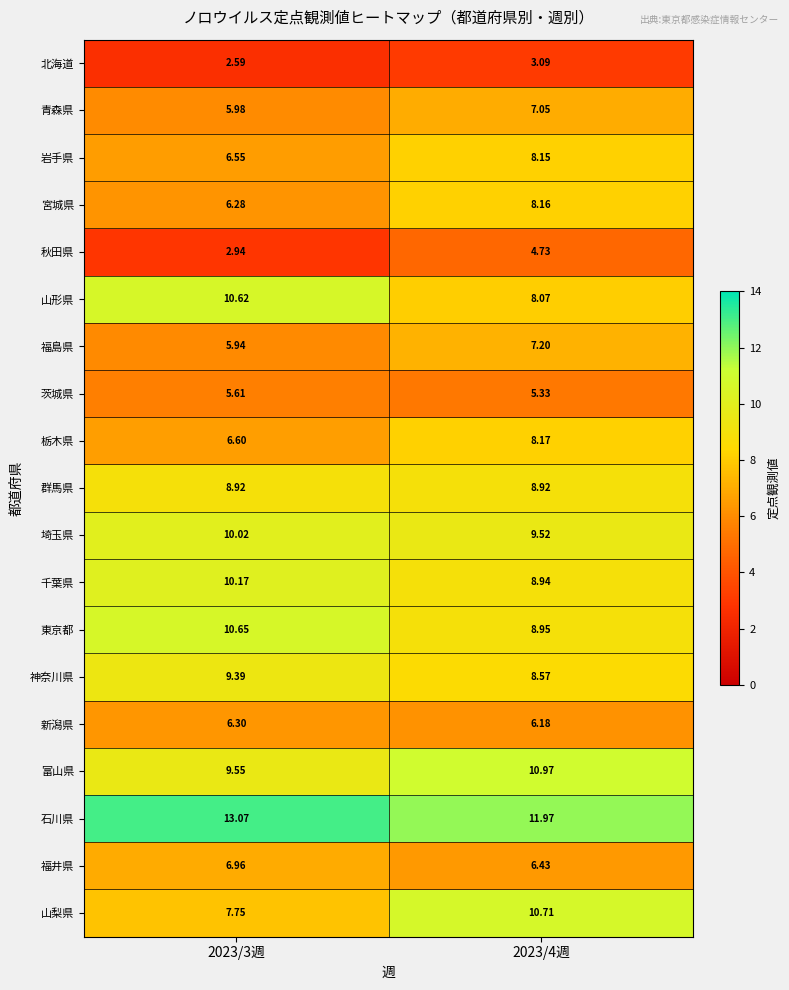

Count the number of categories in the chart.

2